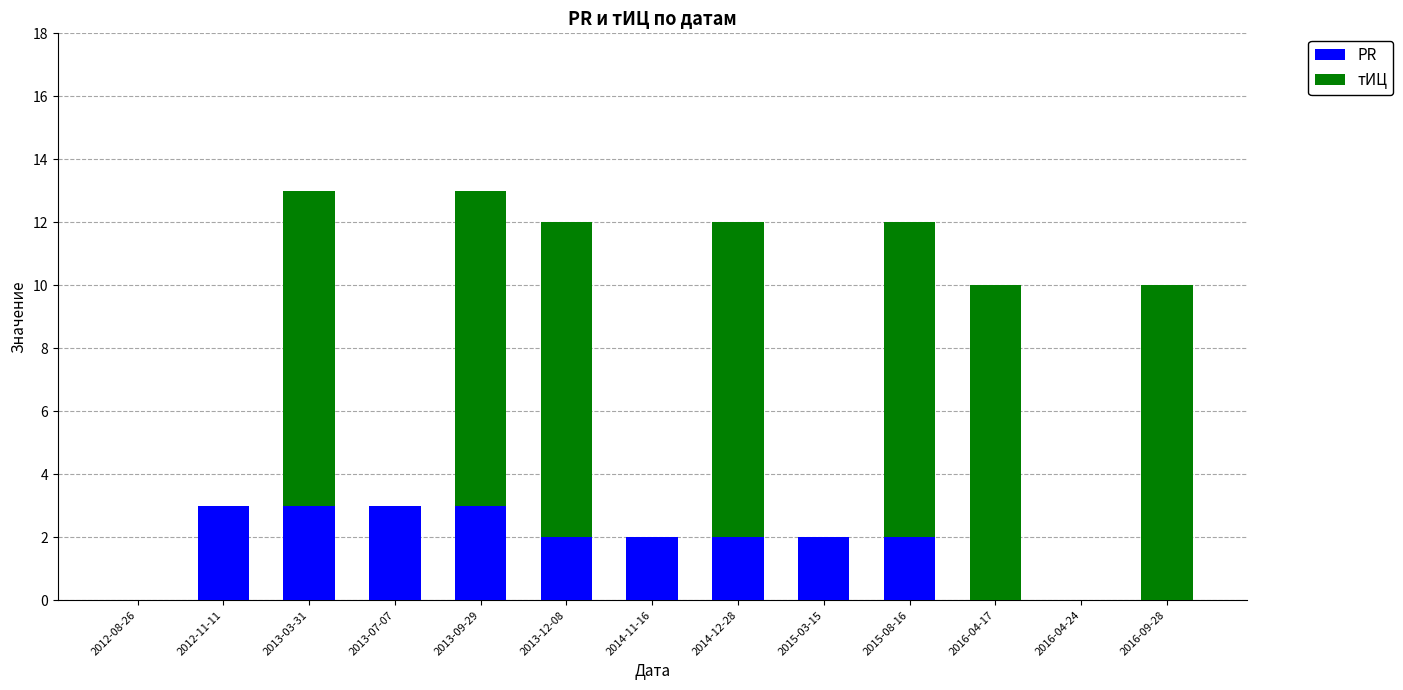

Is it true that PR equals 3 at 2013-03-31?

True